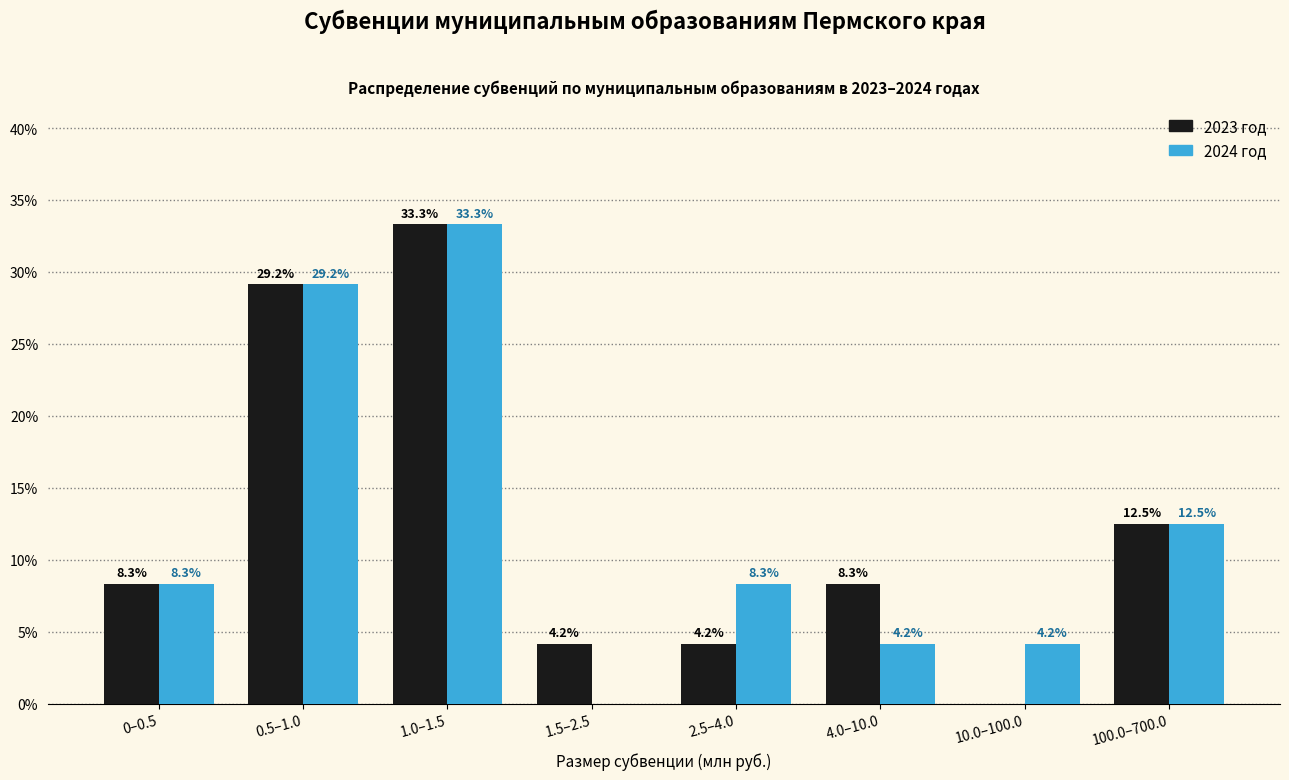

Reading left to right, list all the values displayed in this chart.

2023 год: 0–0.5=8.3	0.5–1.0=29.2	1.0–1.5=33.3	1.5–2.5=4.2	2.5–4.0=4.2	4.0–10.0=8.3	10.0–100.0=0.0	100.0–700.0=12.5
2024 год: 0–0.5=8.3	0.5–1.0=29.2	1.0–1.5=33.3	1.5–2.5=0.0	2.5–4.0=8.3	4.0–10.0=4.2	10.0–100.0=4.2	100.0–700.0=12.5